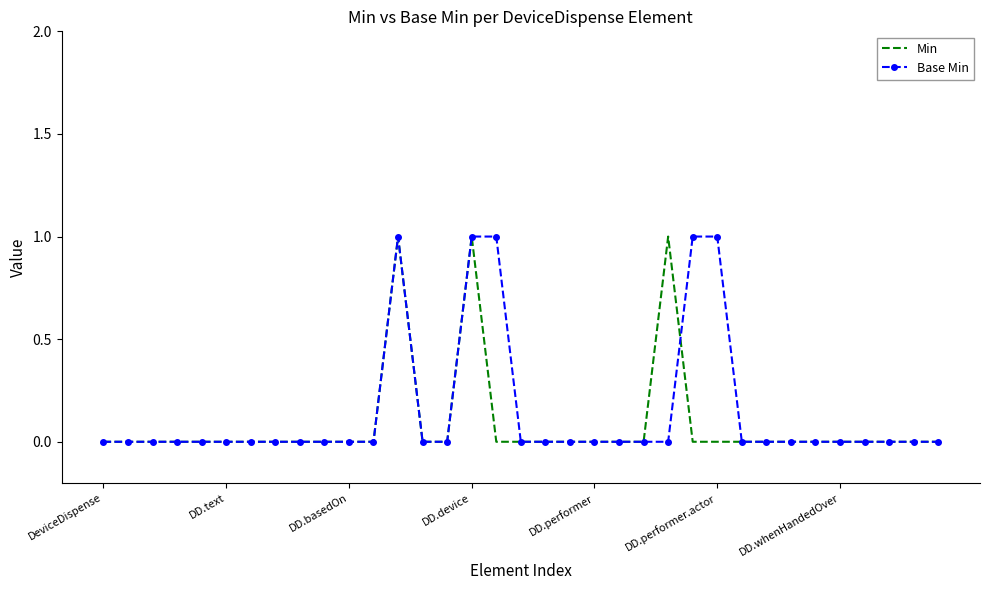

Which series has the largest range (max minus min)?

Min